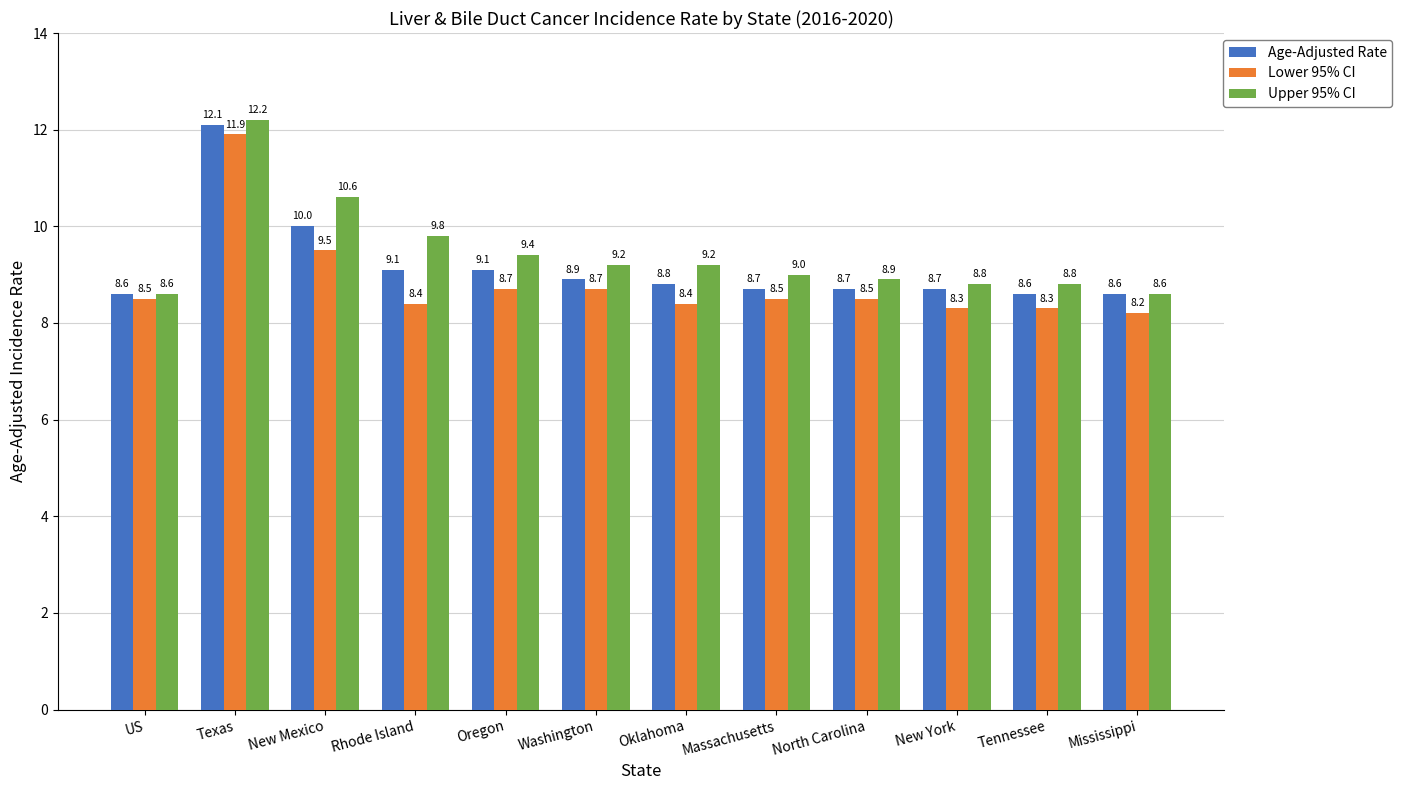

Rank the series by their average value, from lowest to highest.

Lower 95% CI, Age-Adjusted Rate, Upper 95% CI